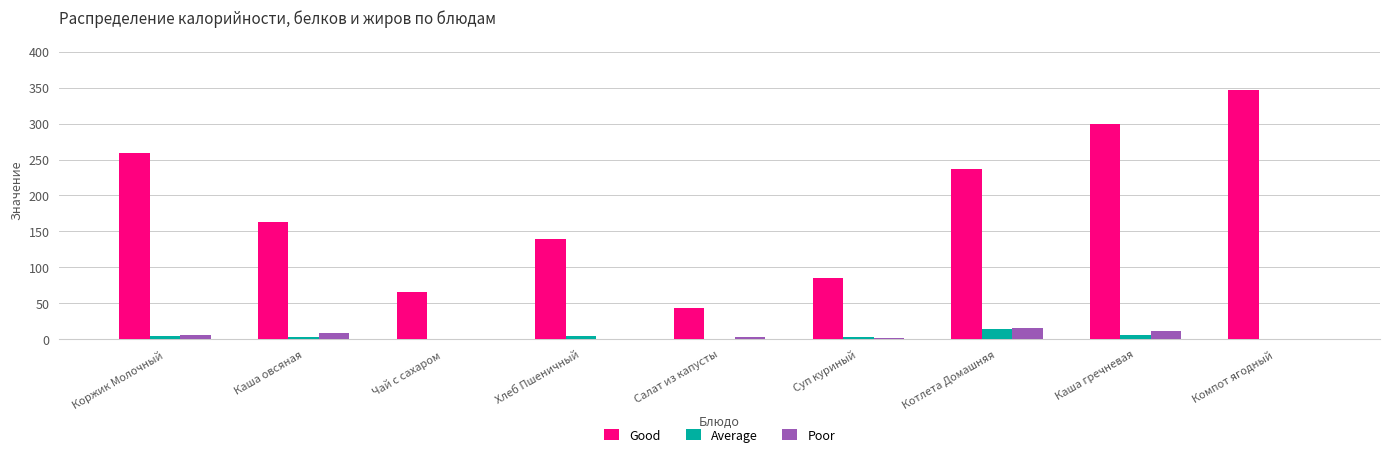

What is the total value across all series at Компот ягодный?

347.9